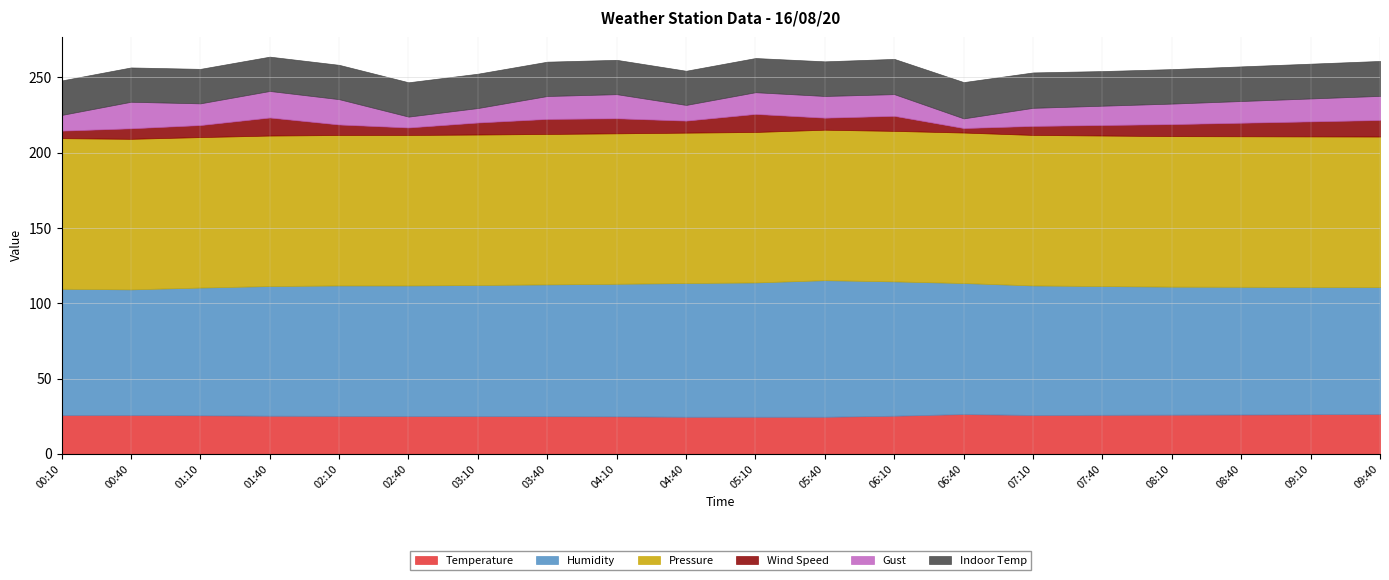

What is the minimum value for Temperature?

24.6